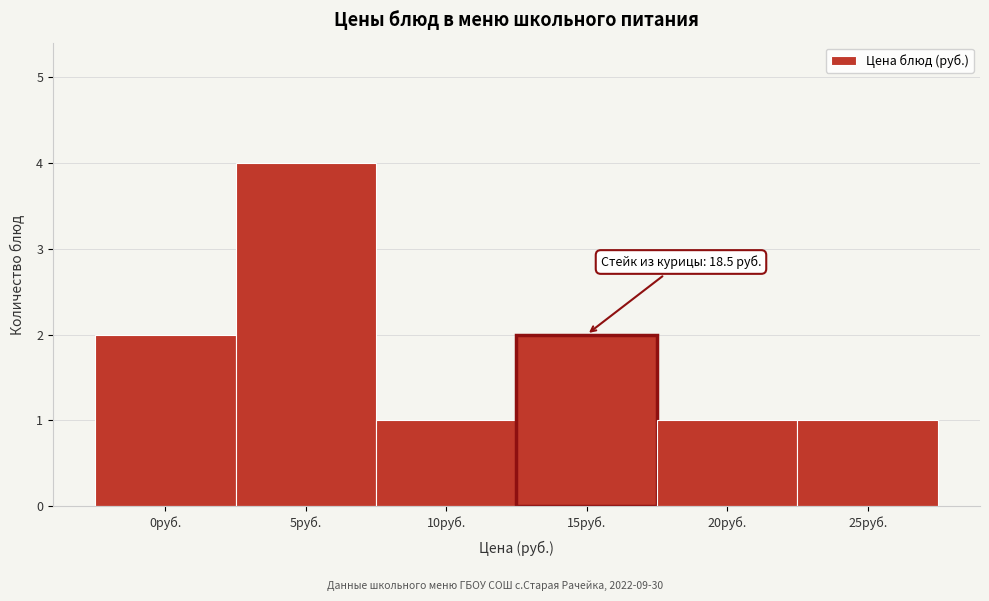

Reading right to left, transcribe all the data shown in this chart.

1	1	2	1	4	2